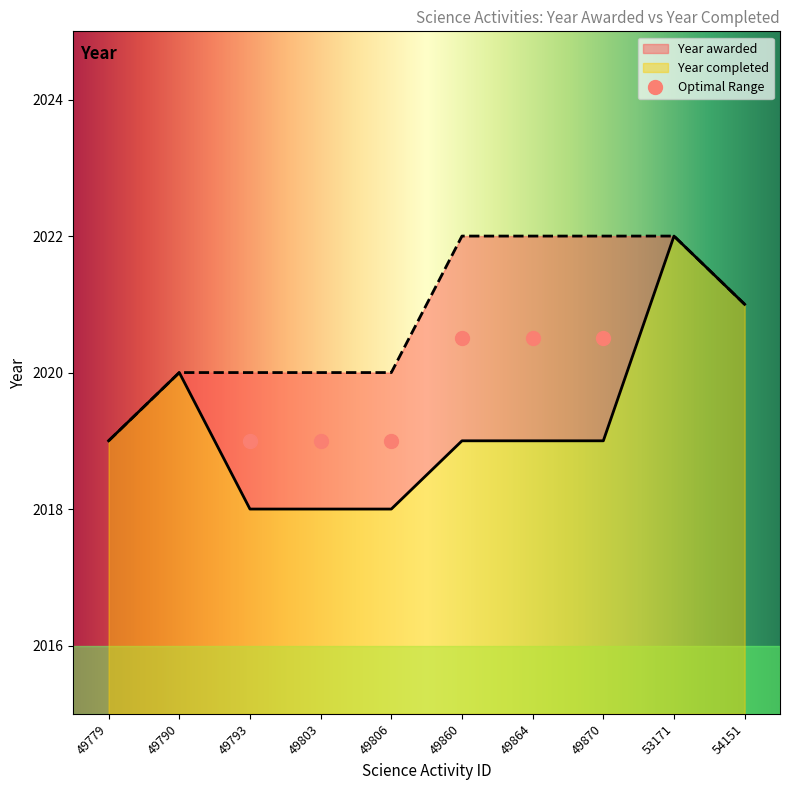

What is the change in value from 49806 to 49870?

+1